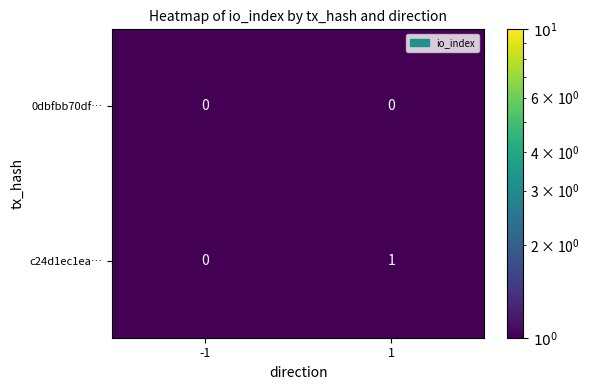

At which category does the chart reach its peak across all series?

1